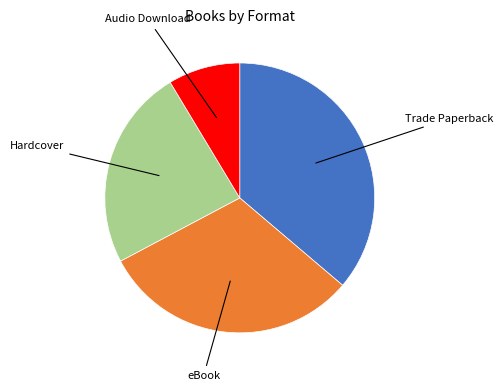

Approximately how many times larger is the value at eBook compared to Hardcover?

1.3